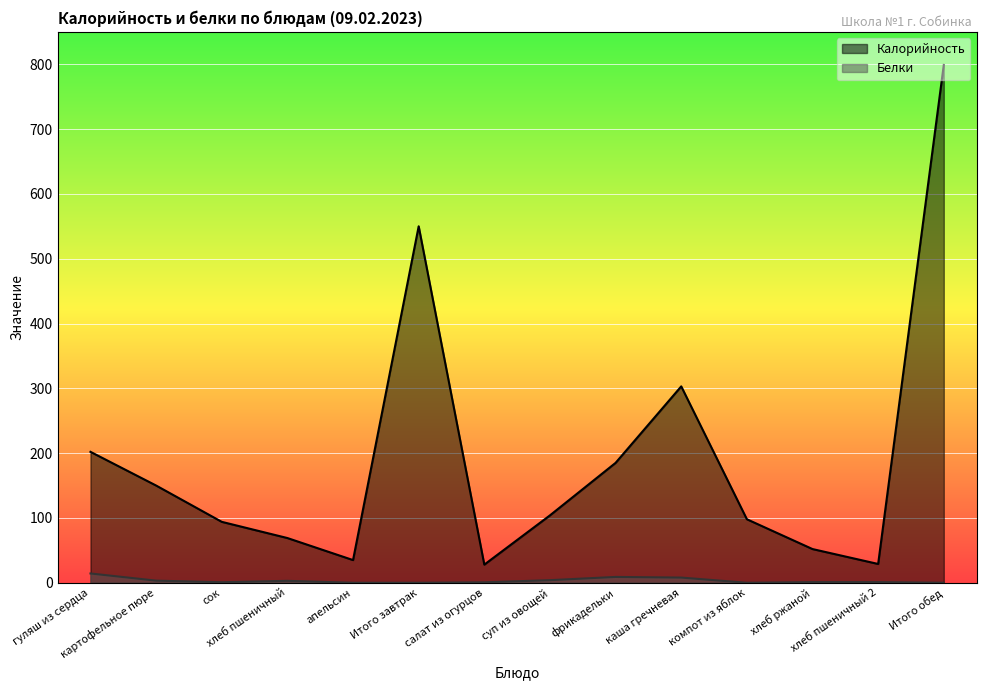

Which has a higher value, гуляш из сердца or картофельное пюре?

гуляш из сердца